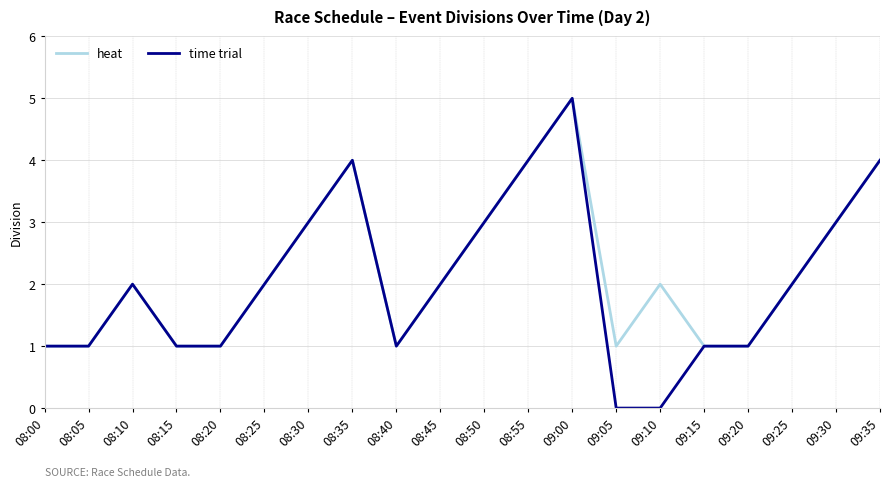

At which label does heat reach its peak?

09:00